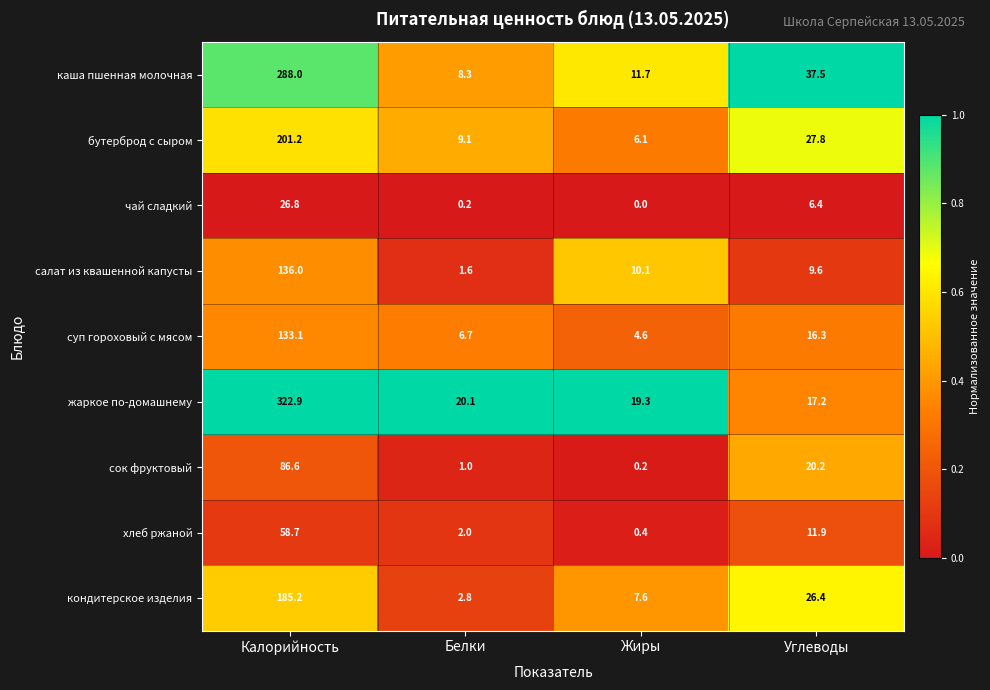

What is the spread (max minus min) of values at Углеводы?

31.1